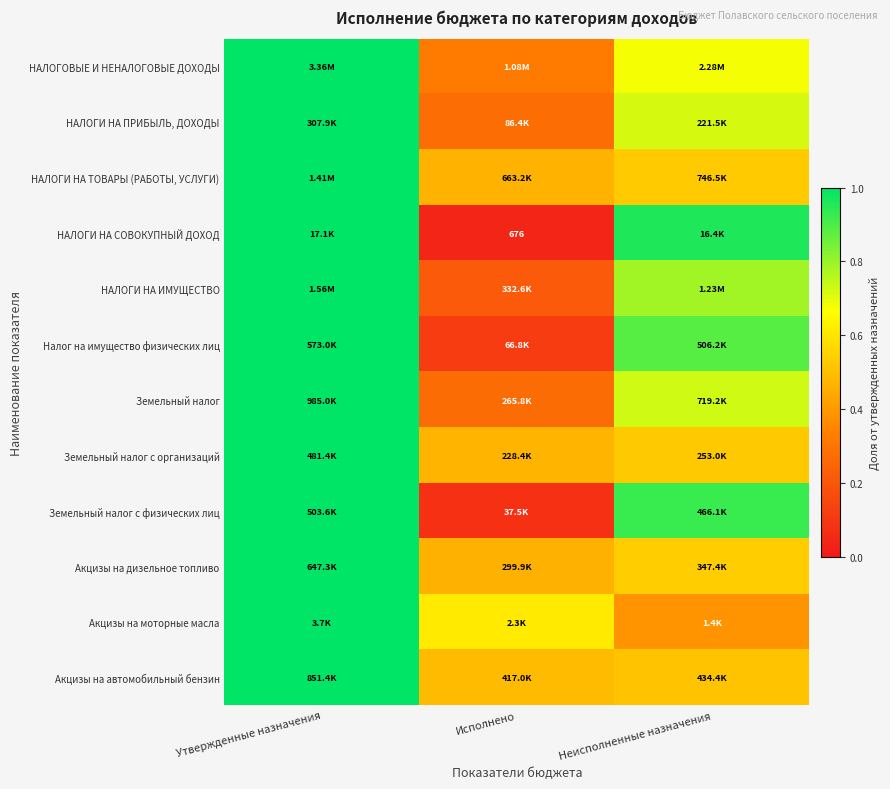

How many distinct data groups are displayed?

12